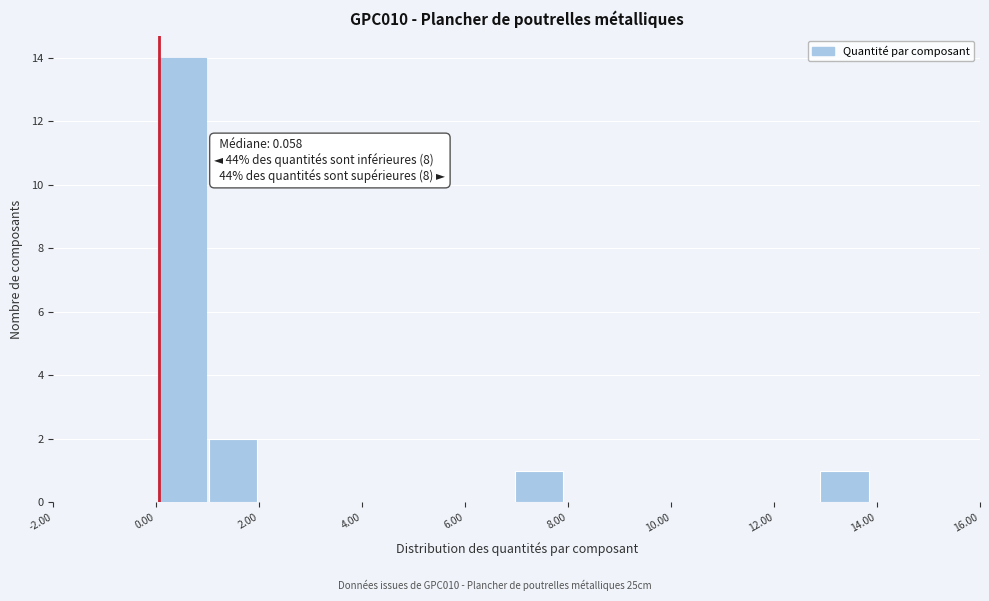

Which range on the x-axis has the tallest bar?

0.0 to 1.0